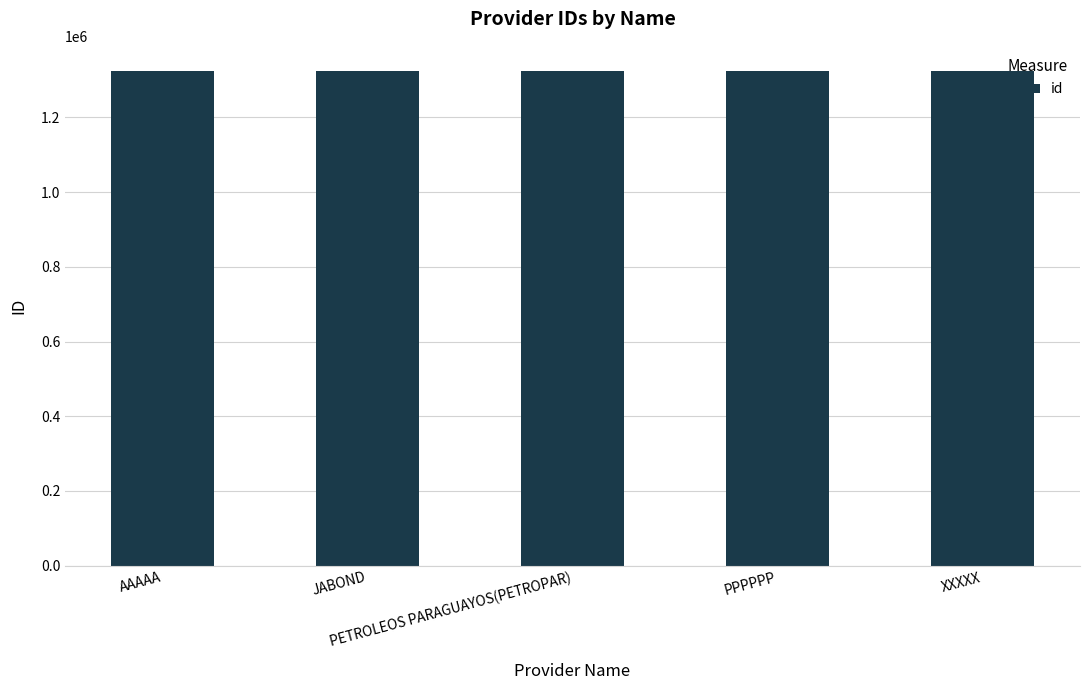

How many values are below 1325275?

2